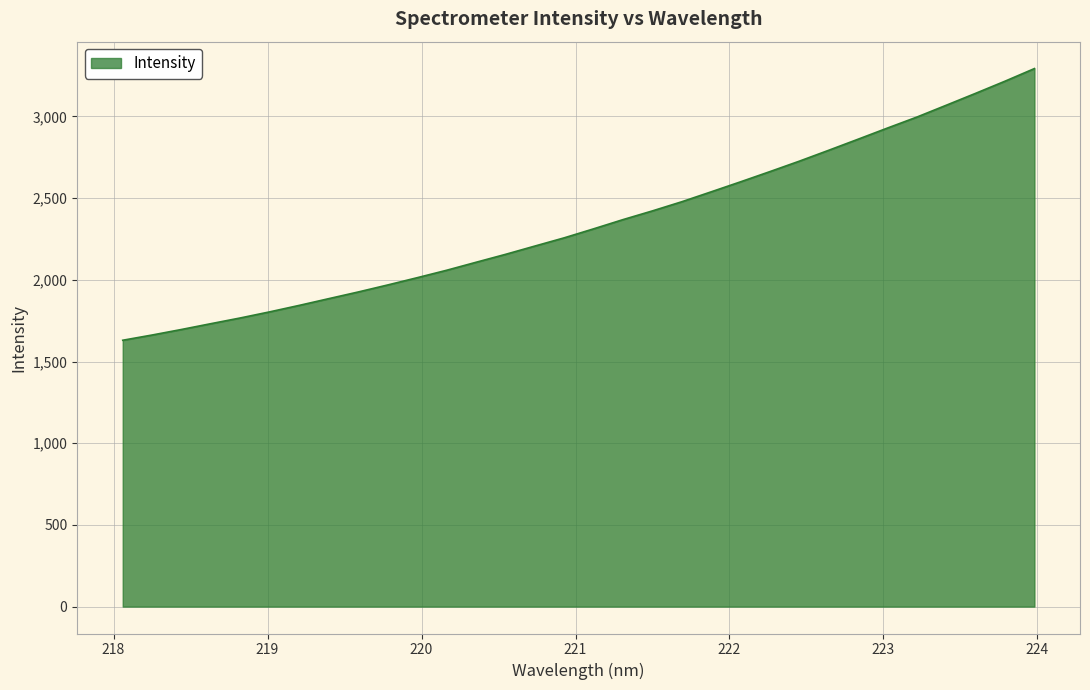

What is the greatest value displayed?

3292.7